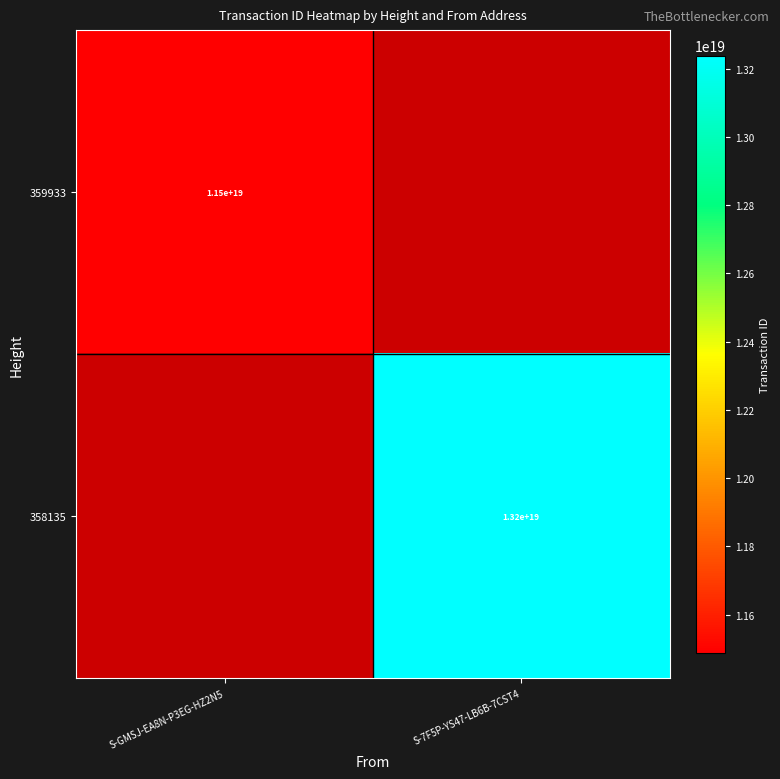

Is it true that 359933 equals 17414258079657121792 at S-GMSJ-EA8N-P3EG-HZ2N5?

False